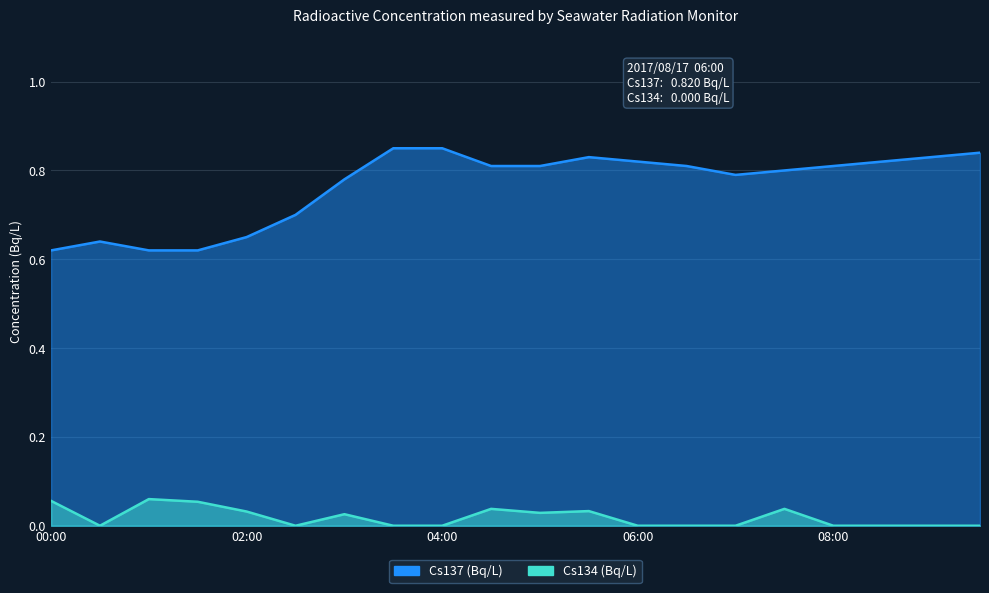

At which category does Cs137 (Bq/L) reach its first local peak?

00:30